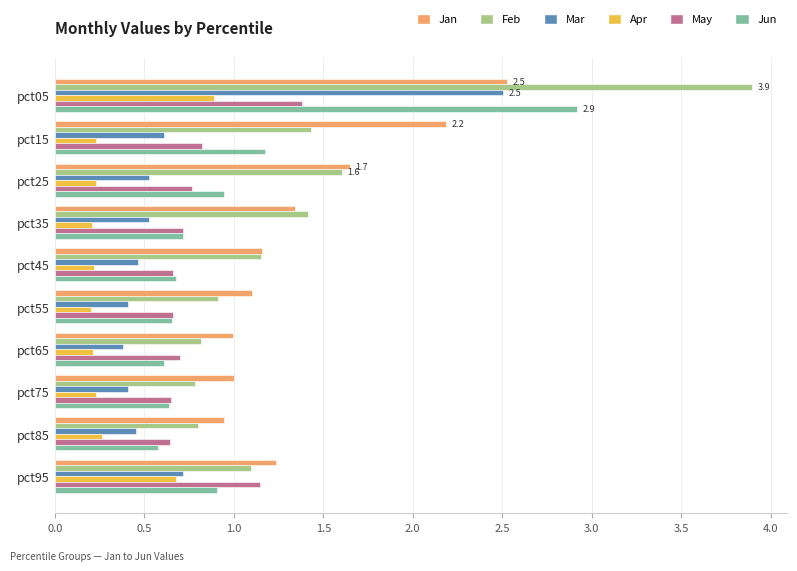

What is the greatest value displayed?

3.9